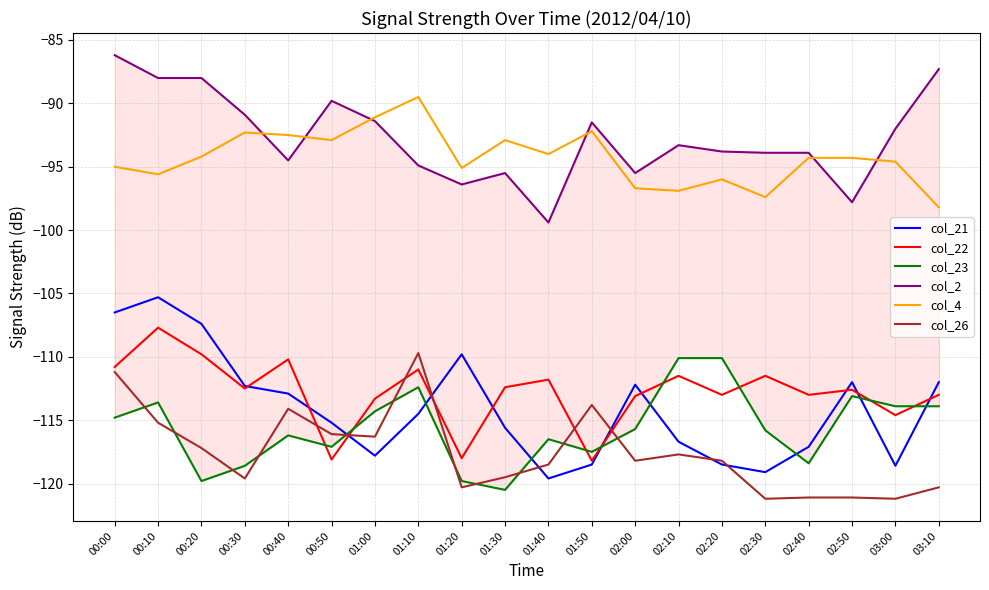

What is the total value across all series at 00:40?

-640.4